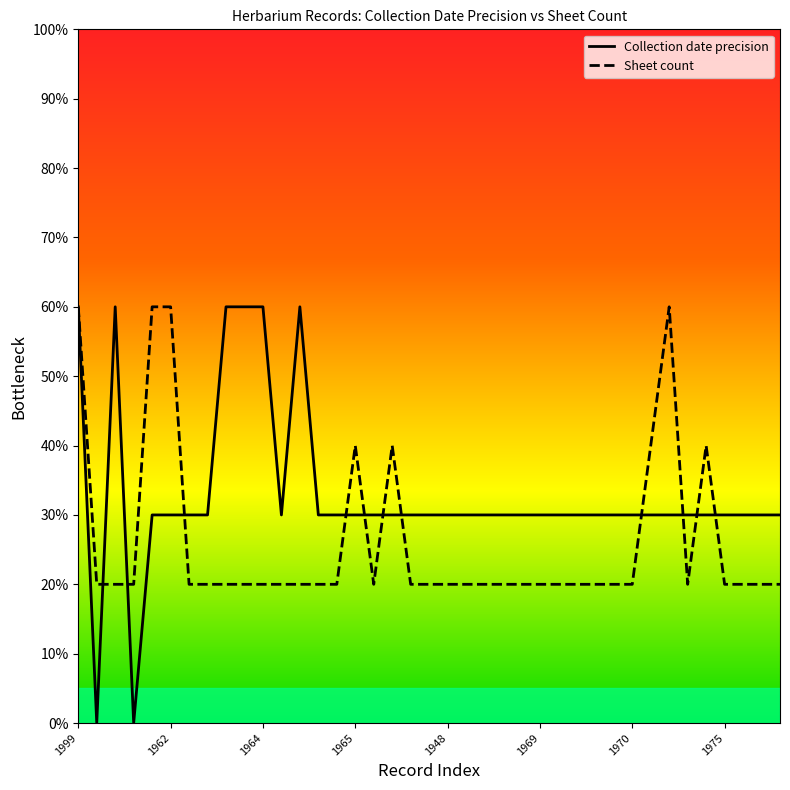

Reading right to left, what are all the values shown in this chart?

Collection date precision: 30	30	30	30	30	30	30	30	30	30	30	30	30	30	30	30	30	30	30	30	30	30	30	30	30	30	60	30	60	60	60	30	30	30	30	0	60	0	60
Sheet count: 20	20	20	20	40	20	60	40	20	20	20	20	20	20	20	20	20	20	20	20	20	40	20	40	20	20	20	20	20	20	20	20	20	60	60	20	20	20	60